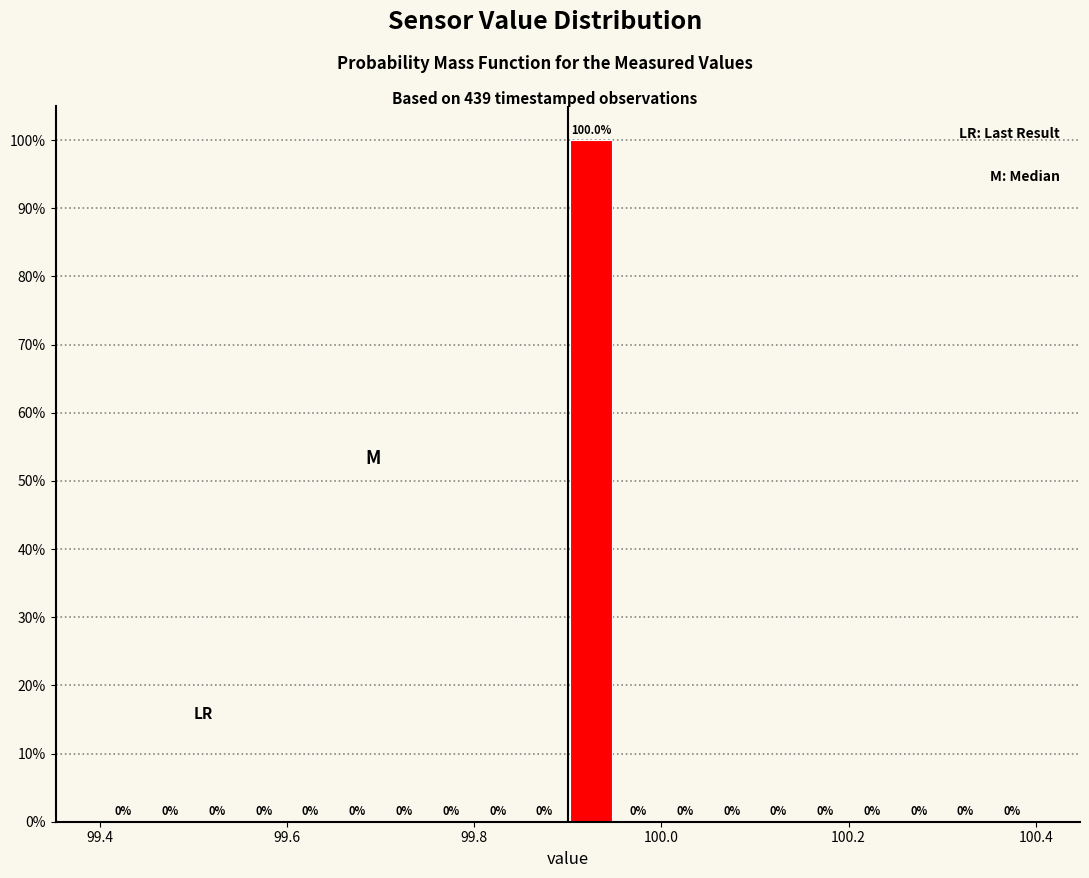

Around what value on the x-axis is the tallest bar? Give the approximate position of its centre, as read against the axis.

99.92